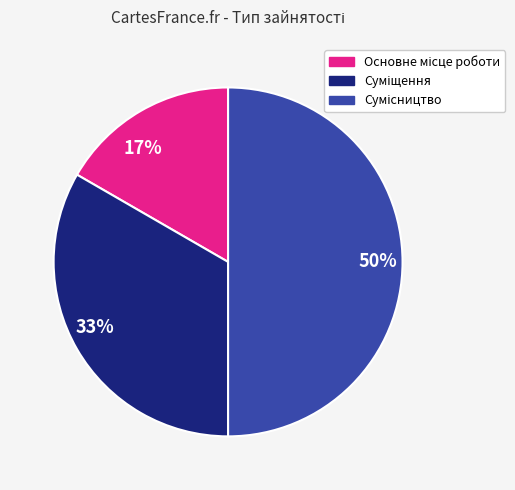

True or false: 33% accounts for 33% of the total.

True